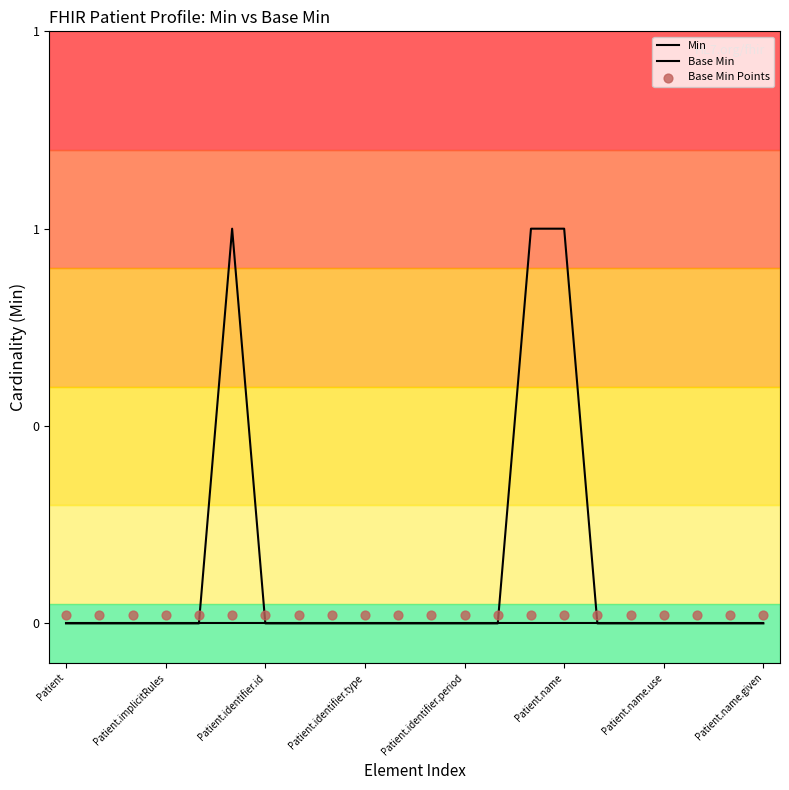

Which series has the widest spread of Y values?

Min